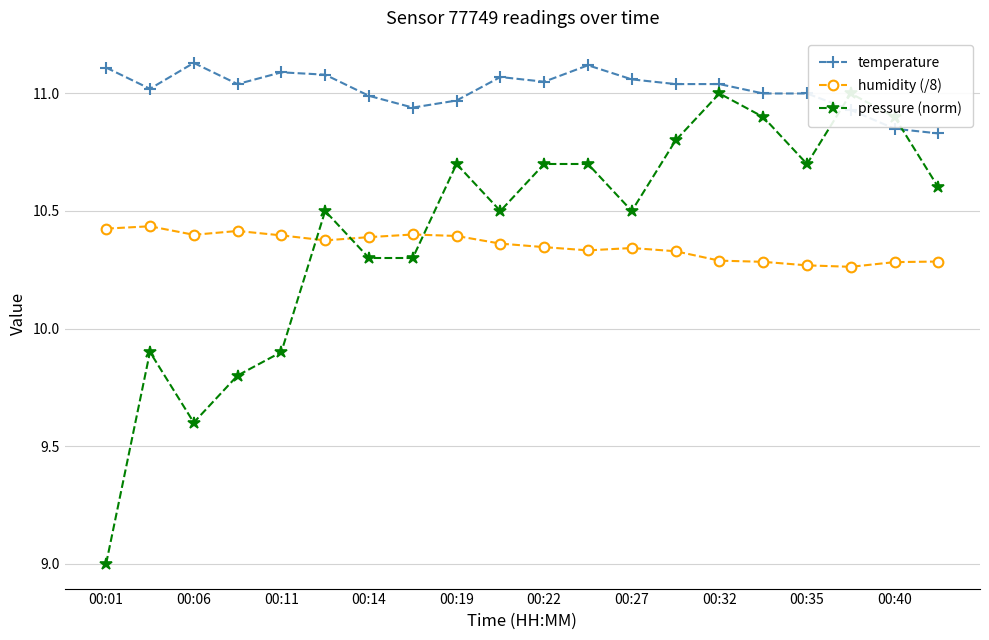

Is it true that humidity (/8) equals 10.3 at 00:32?

True